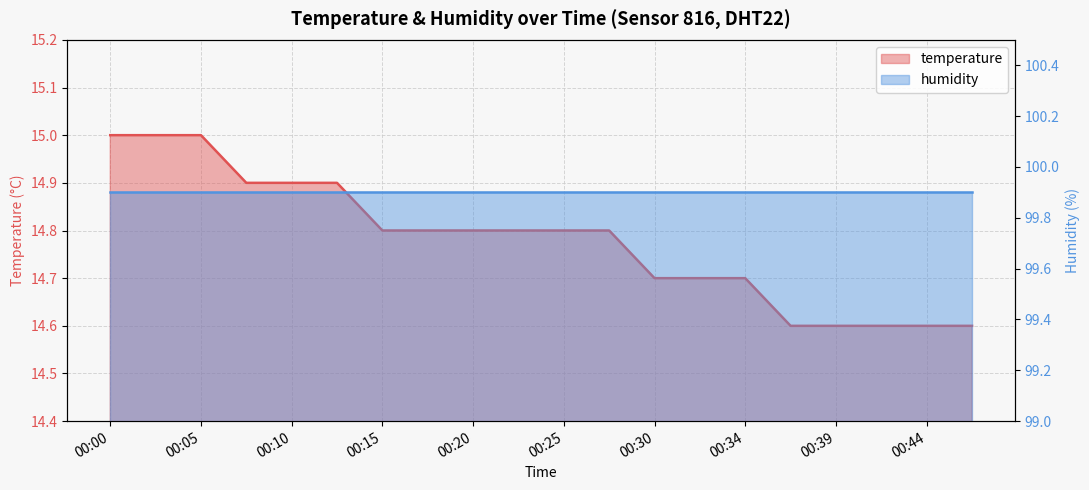

What is the minimum value shown in the chart?

14.6